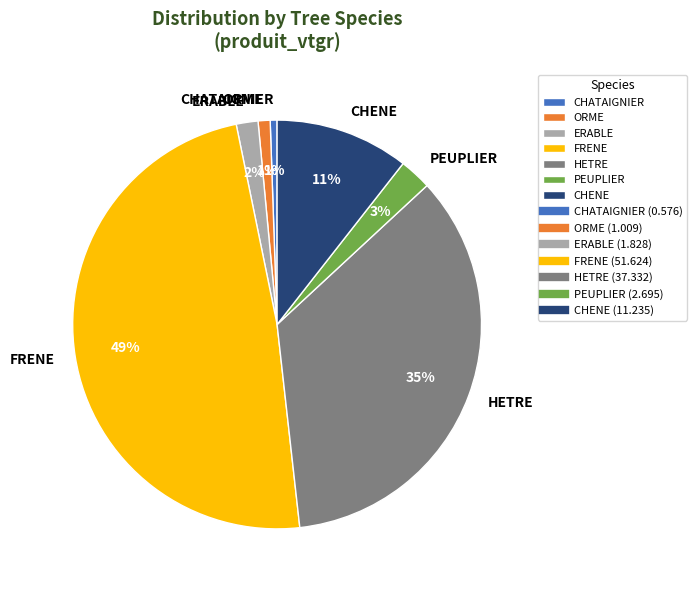

Combined, do ORME and CHATAIGNIER account for over 50%?

No